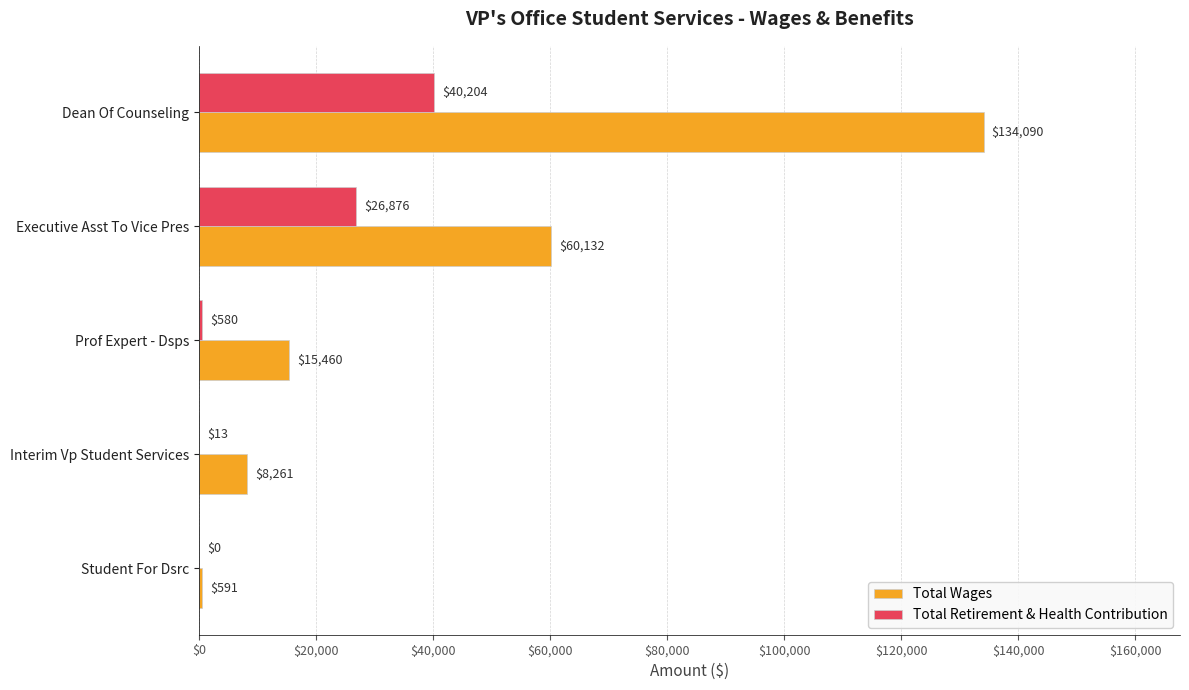

Which series changed the most between Executive Asst To Vice Pres and Interim Vp Student Services?

Total Wages